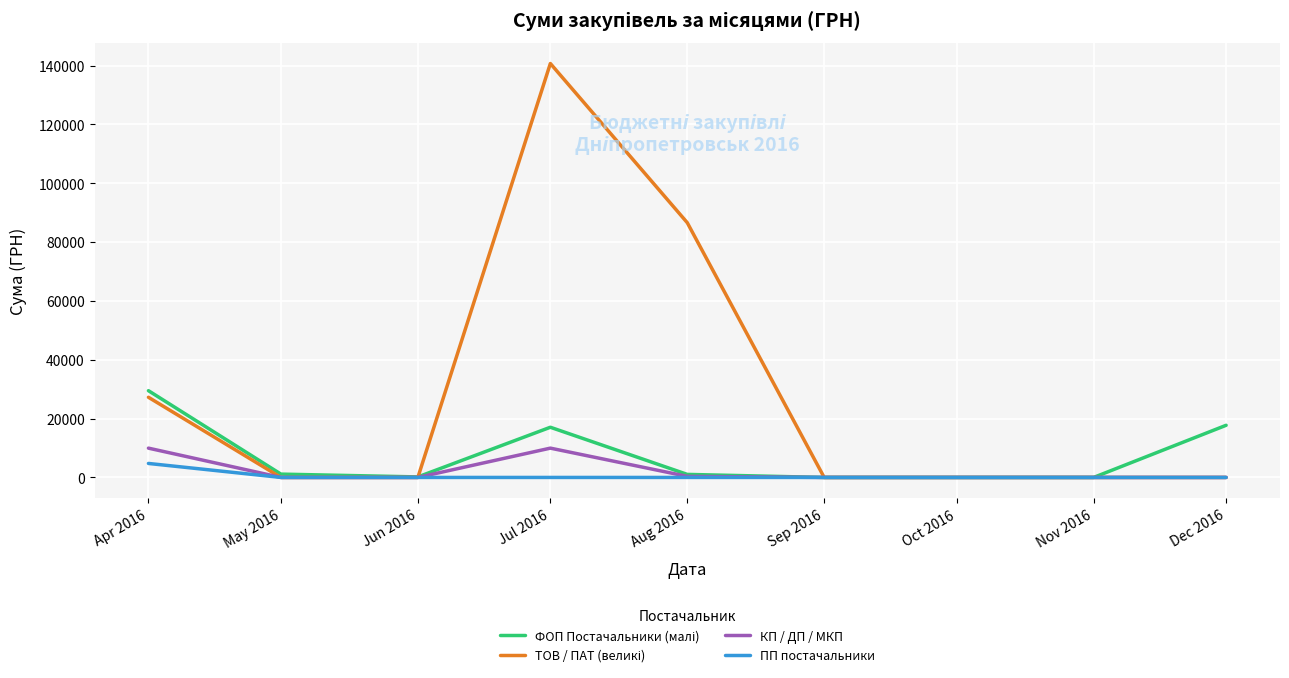

Count the number of data series in this chart.

4